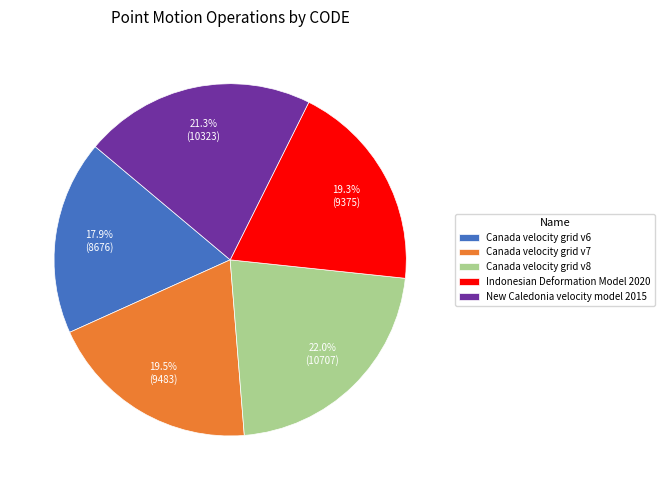

Is New Caledonia velocity model 2015 the majority of the pie?

No